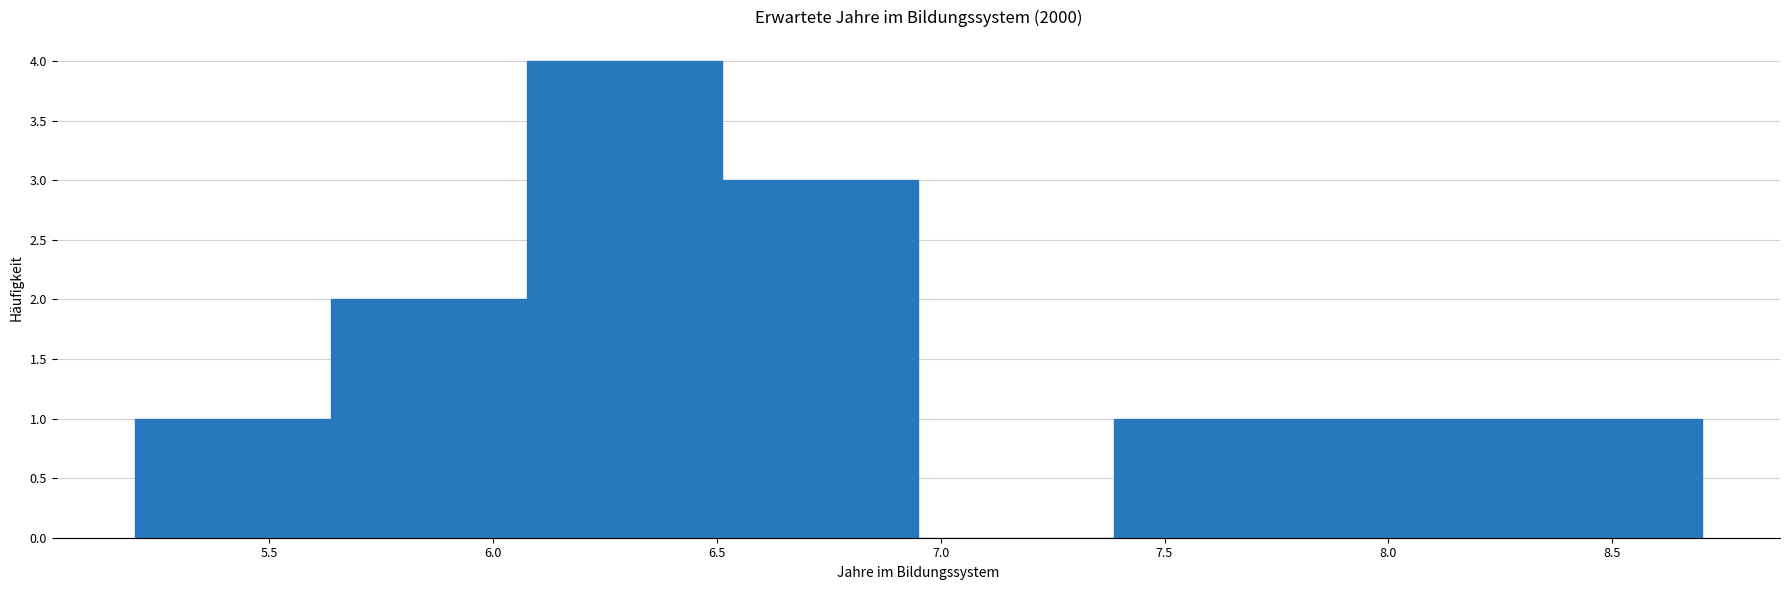

Over which range of the x-axis is the bar tallest?

6.10 to 6.50